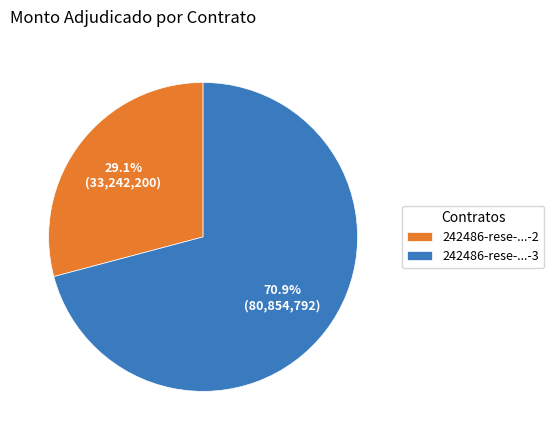

How many segments does this pie chart have?

2